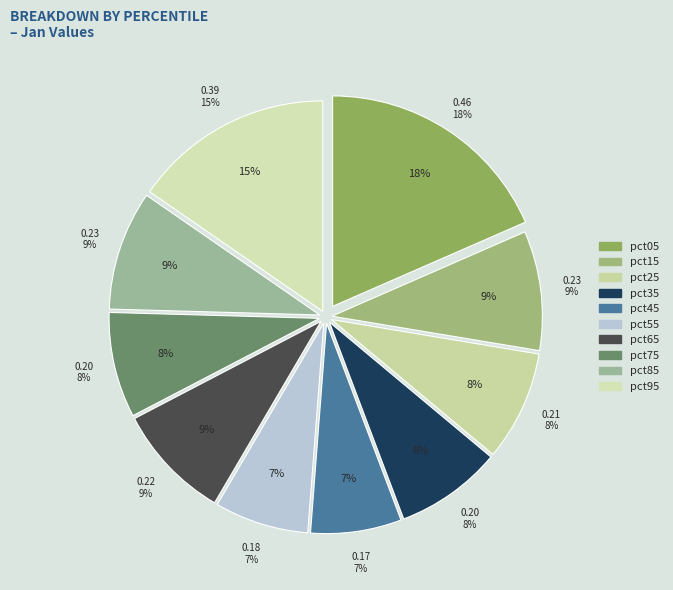

Combined, do pct75 and pct05 account for over 50%?

No